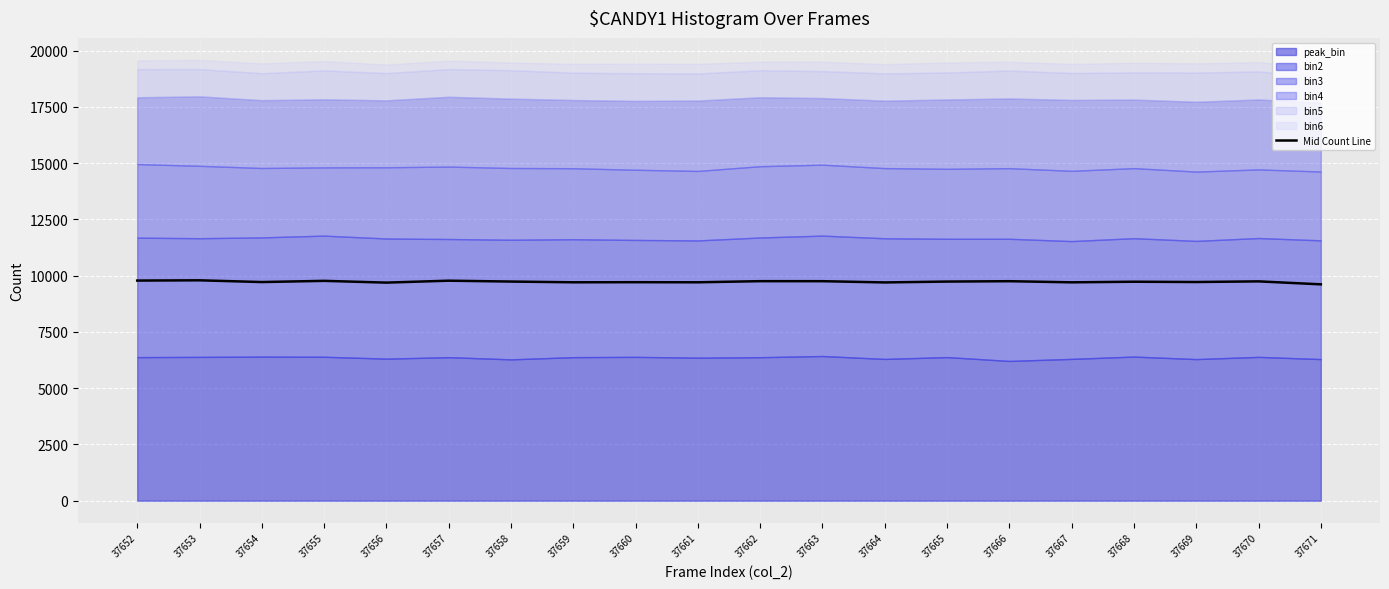

Where is the first local maximum?

37653